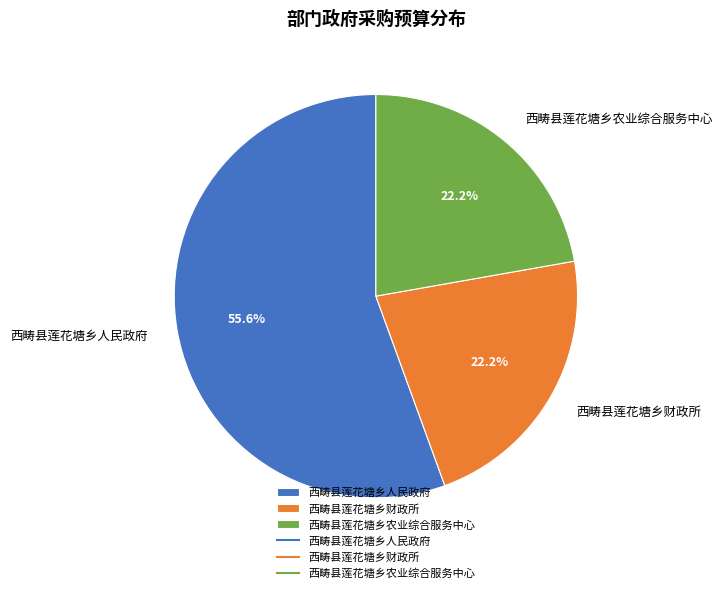

To the nearest percent, what percentage of the pie is 西畴县莲花塘乡人民政府?

56%